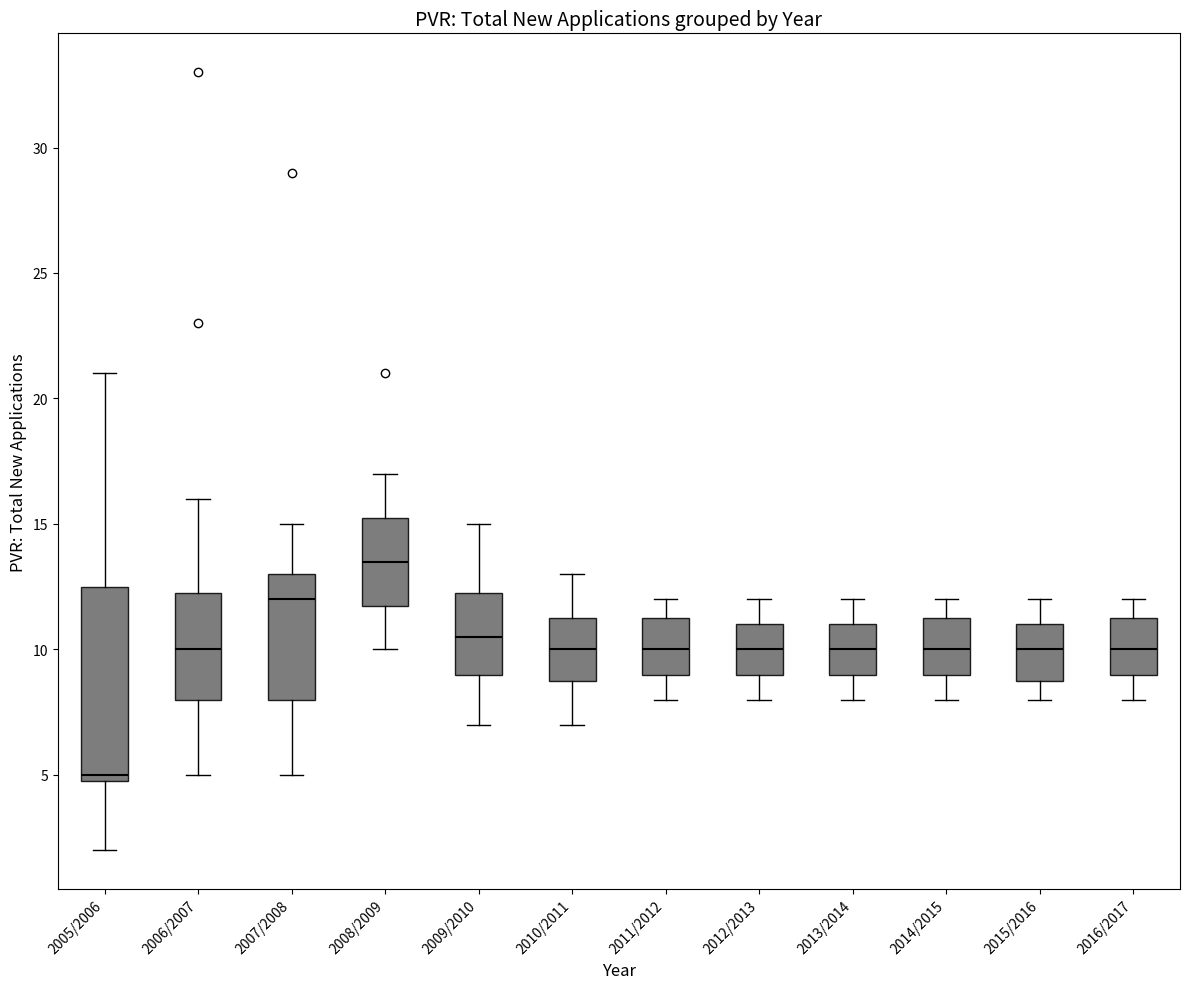

Reading left to right, transcribe this box plot: for each box, give where its median line is, the range the box spans, and where its two whiskers end, as read against the y-axis. The values are not printed on the chart, so give them approximately, as read against the axis.

2005/2006: median 5.0 (just above the box's lower edge), box 5.0 to 12.5, whiskers 2.0 to 21.0
2006/2007: median 10.0, box 8.0 to 12.5, whiskers 5.0 to 16.0
2007/2008: median 12.0, box 8.0 to 13.0, whiskers 5.0 to 15.0
2008/2009: median 13.5, box 12.0 to 15.5, whiskers 10.0 to 17.0
2009/2010: median 10.5, box 9.0 to 12.5, whiskers 7.0 to 15.0
2010/2011: median 10.0, box 9.0 to 11.5, whiskers 7.0 to 13.0
2011/2012: median 10.0, box 9.0 to 11.5, whiskers 8.0 to 12.0
2012/2013: median 10.0, box 9.0 to 11.0, whiskers 8.0 to 12.0
2013/2014: median 10.0, box 9.0 to 11.0, whiskers 8.0 to 12.0
2014/2015: median 10.0, box 9.0 to 11.5, whiskers 8.0 to 12.0
2015/2016: median 10.0, box 9.0 to 11.0, whiskers 8.0 to 12.0
2016/2017: median 10.0, box 9.0 to 11.5, whiskers 8.0 to 12.0